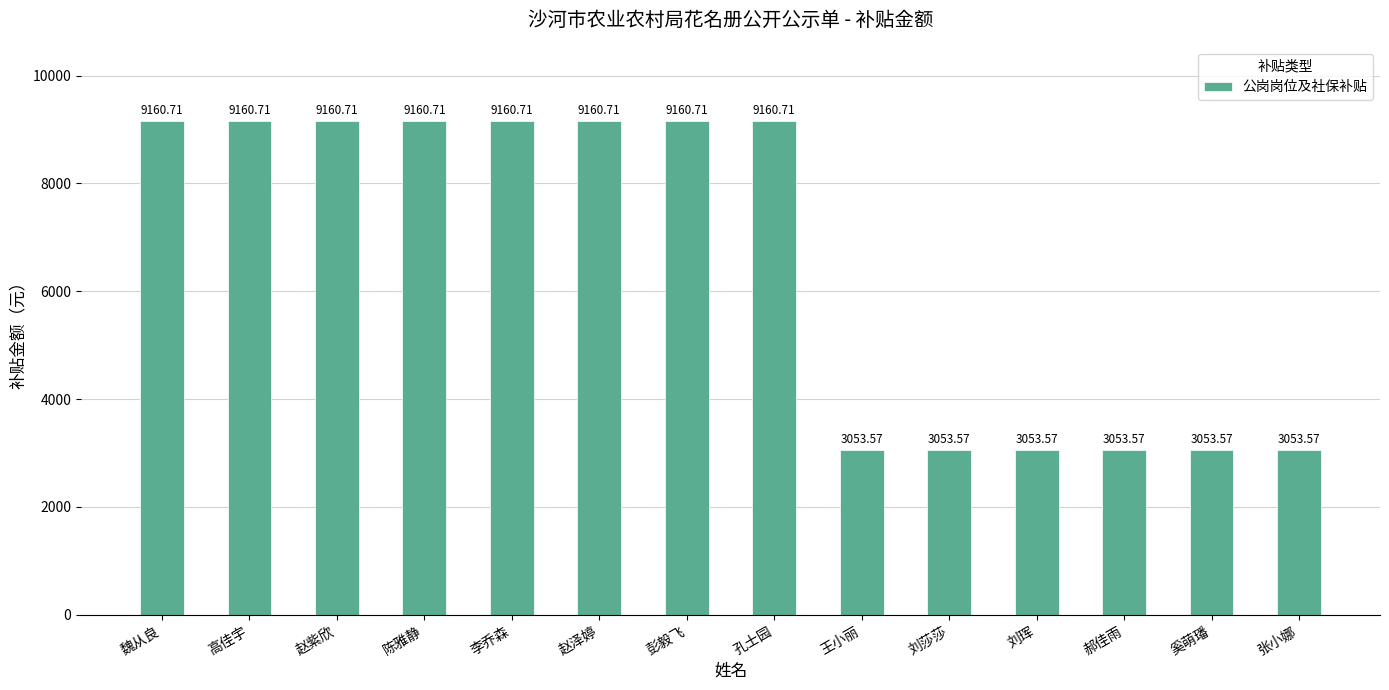

Approximately how many times larger is the value at 陈雅静 compared to 赵紫欣?

1.0